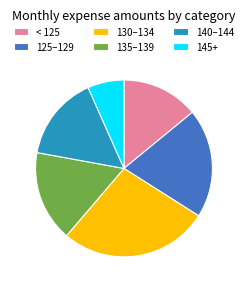

Is the sum of < 125 and 145+ greater than half?

No